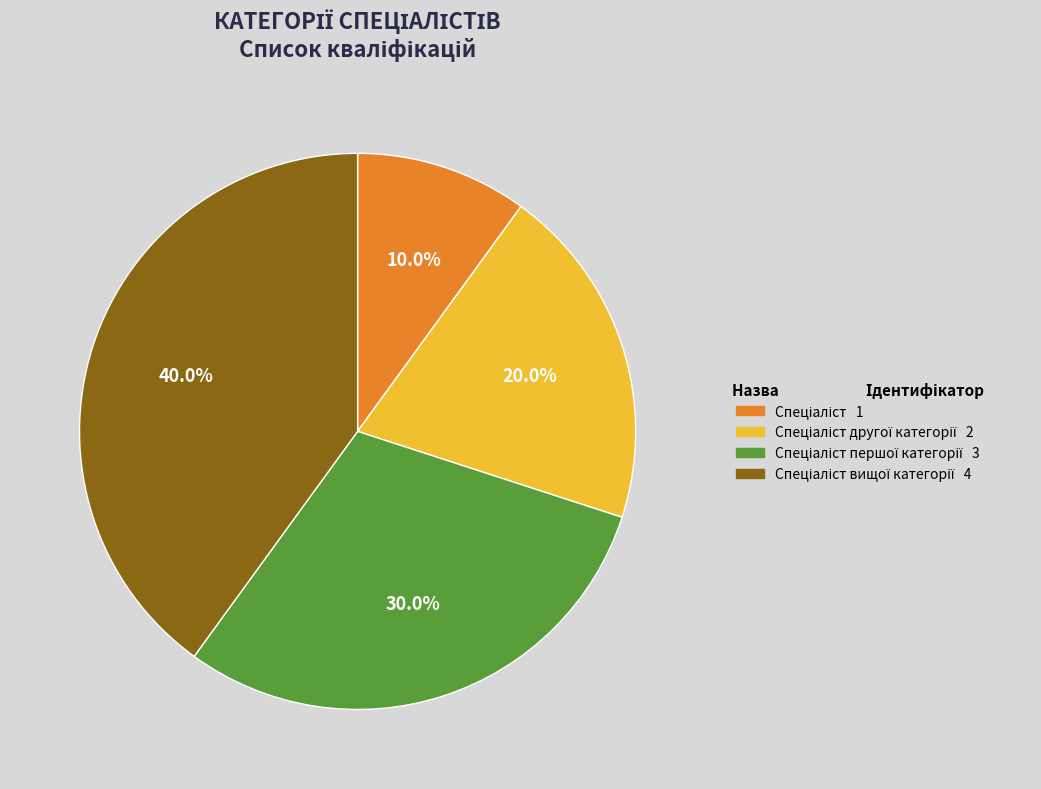

Is there a majority slice in this chart?

No